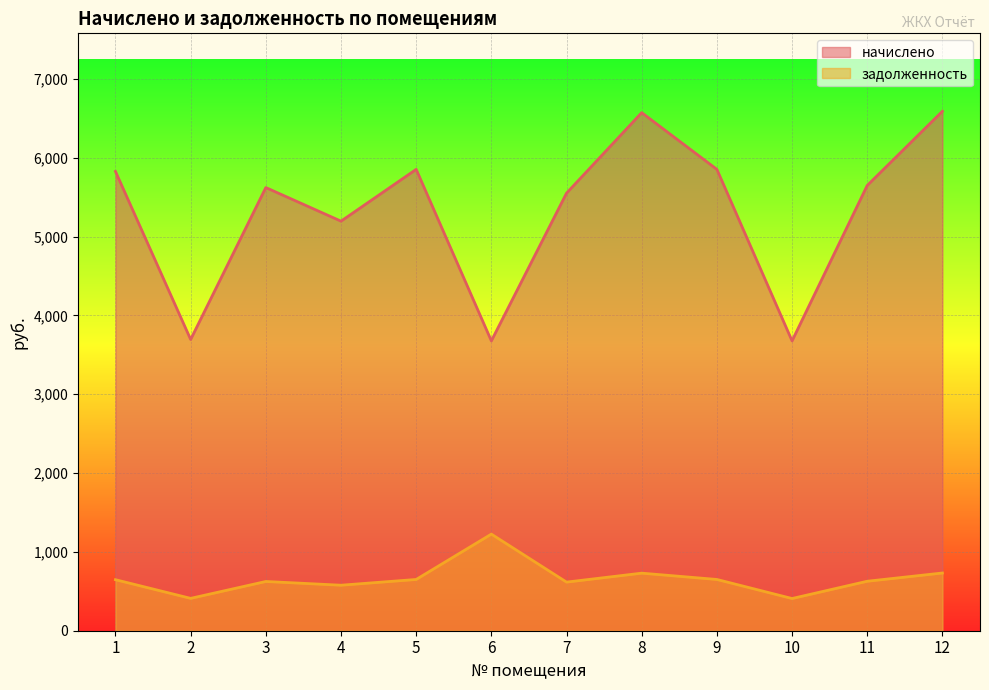

At which category is the sum across all series the highest?

12